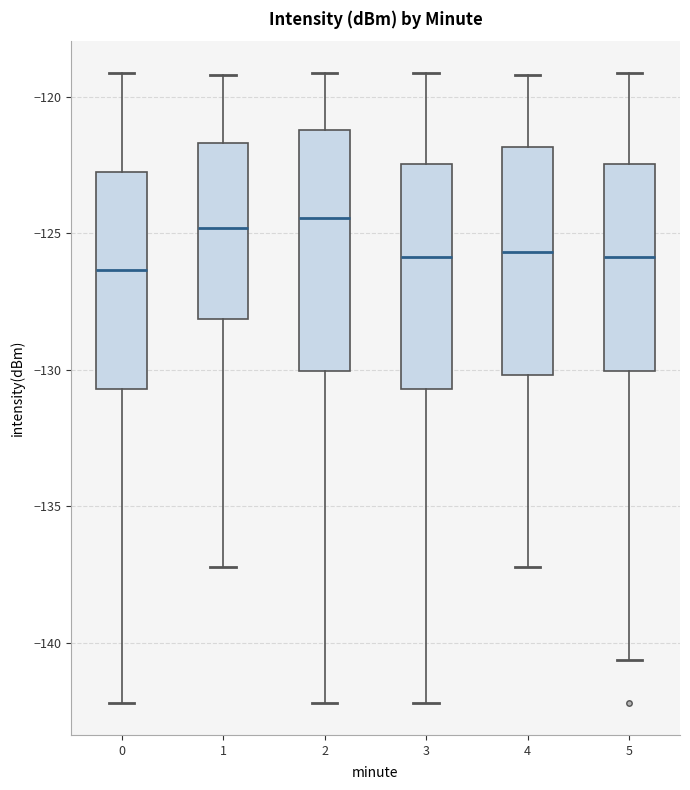

Where does the lower whisker of the box at x = 4 end on the y-axis? The values are not printed on the chart, so give them approximately, as read against the axis.

-137.0